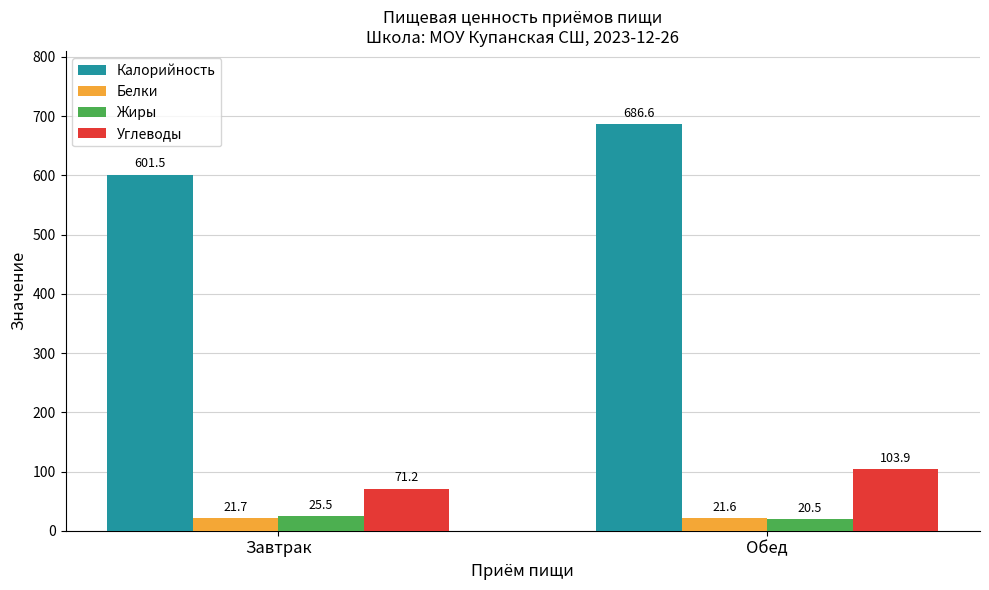

How many groups of bars are there?

2